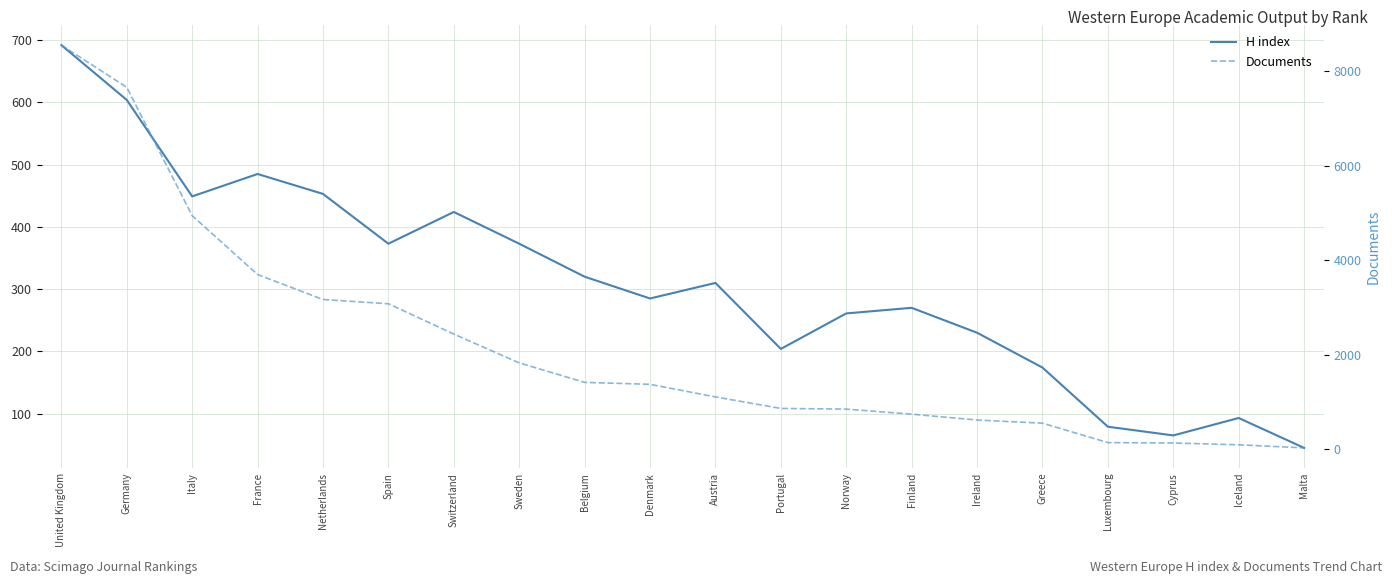

Which series has the largest total across all categories?

Documents